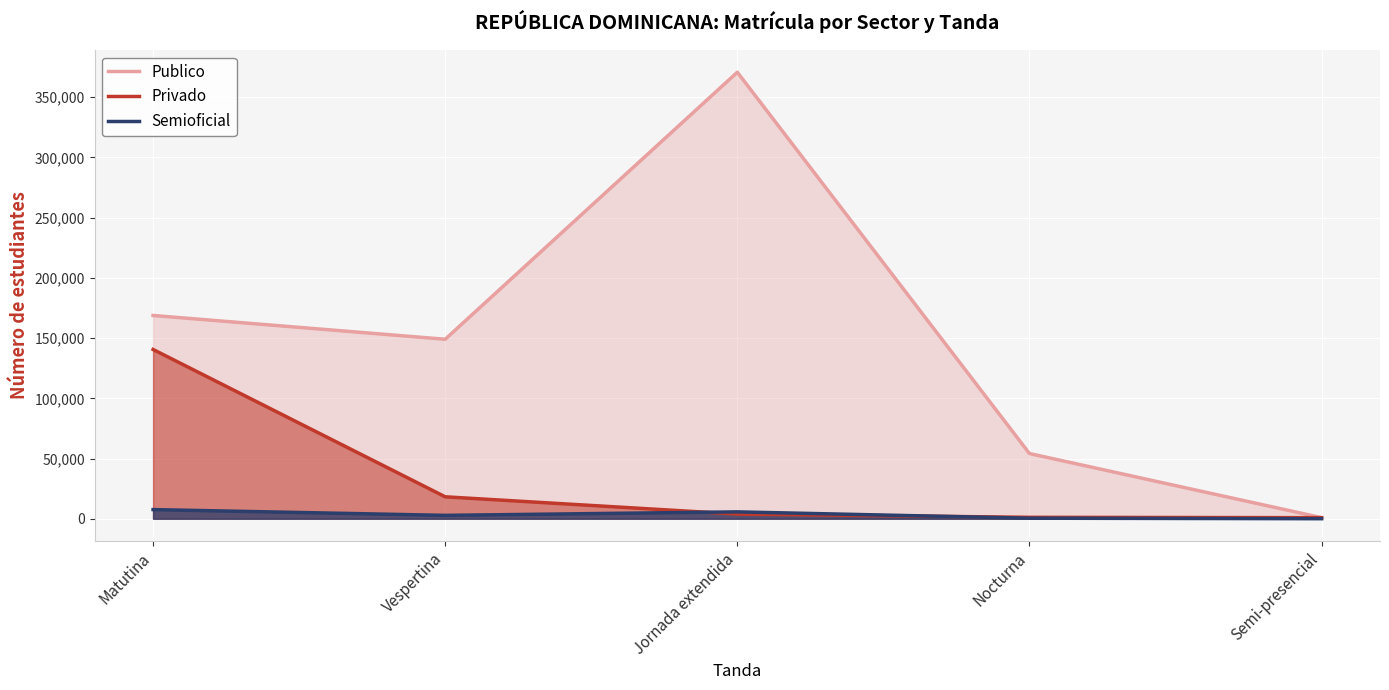

Where is Semioficial nearest to the value 3785?

Vespertina